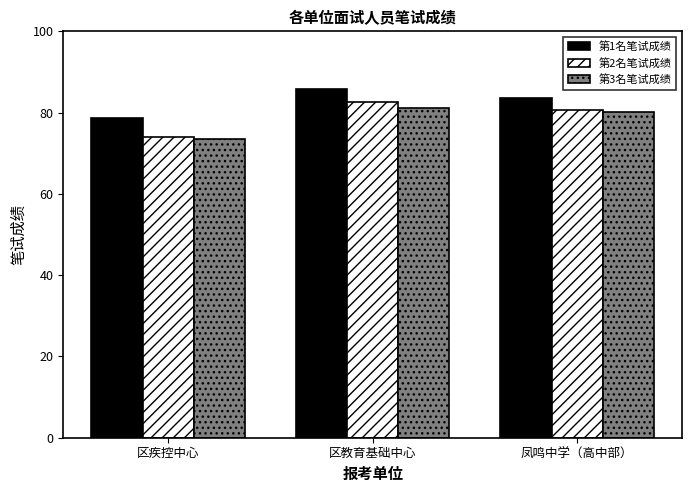

The 第2名笔试成绩 series shows 124.2 at 凤鸣中学（高中部）. True or false?

False